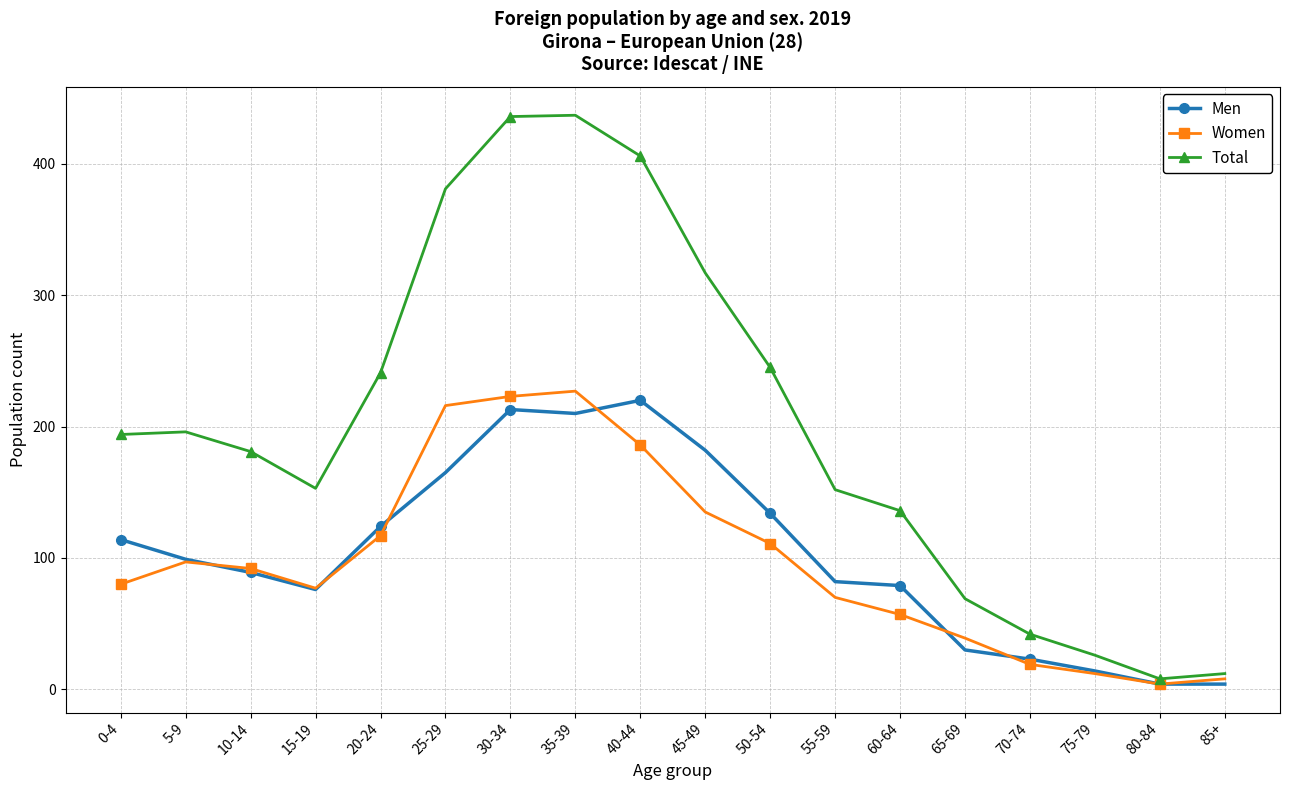

What is the minimum value shown in the chart?

4